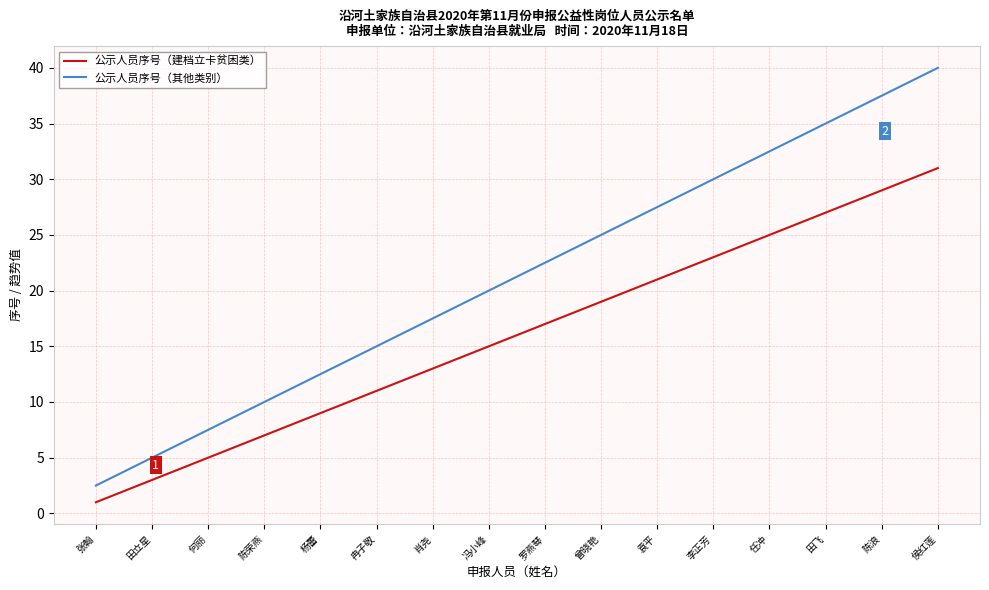

What is the highest value of the 公示人员序号（其他类别） series?

40.0